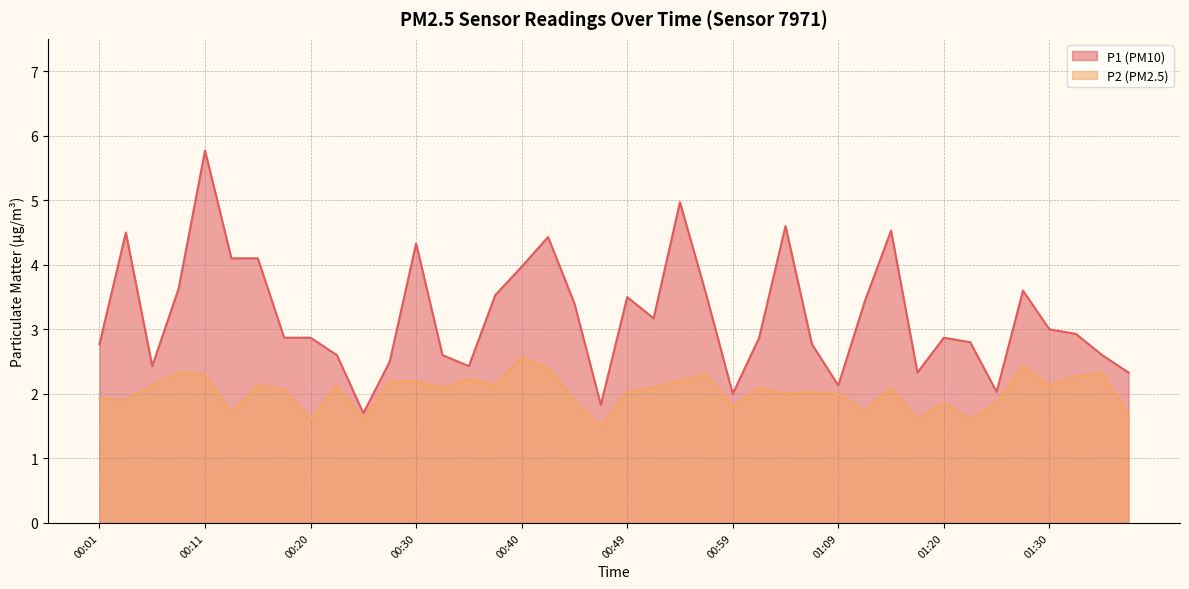

Is the value of P1 at 01:37 greater than the value of P2 at 00:23?

Yes